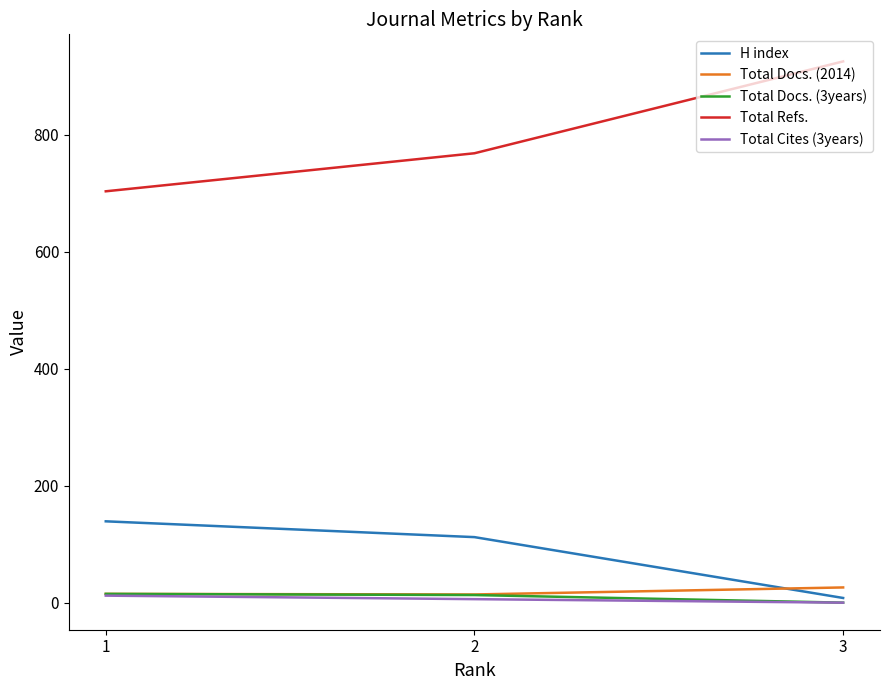

What is the difference between the maximum and minimum values in the Total Cites (3years) series?

12